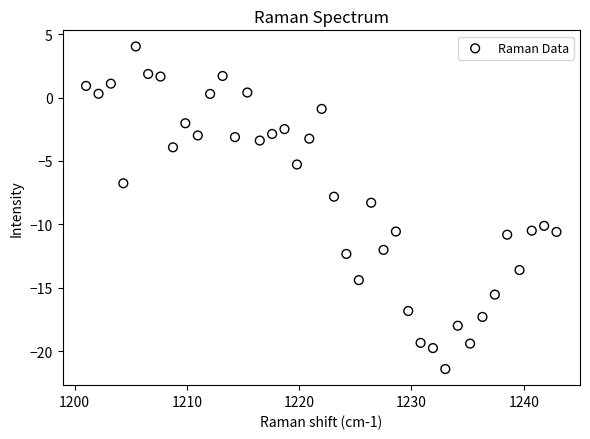

What is the range of X values (max minus min)?

41.9